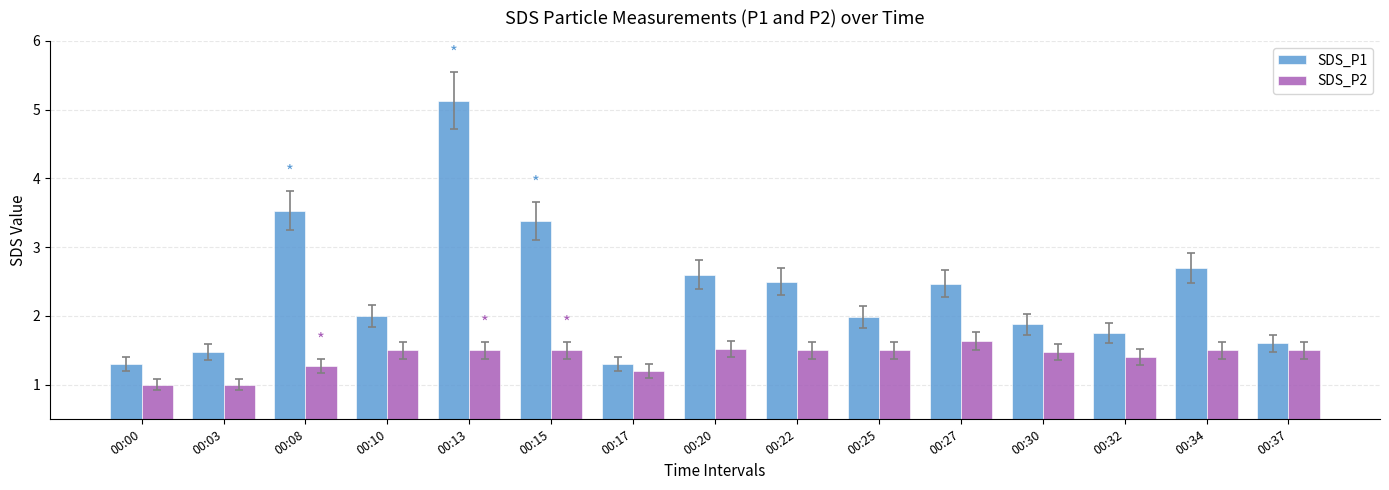

What are all the series names shown in the legend?

SDS_P1, SDS_P2